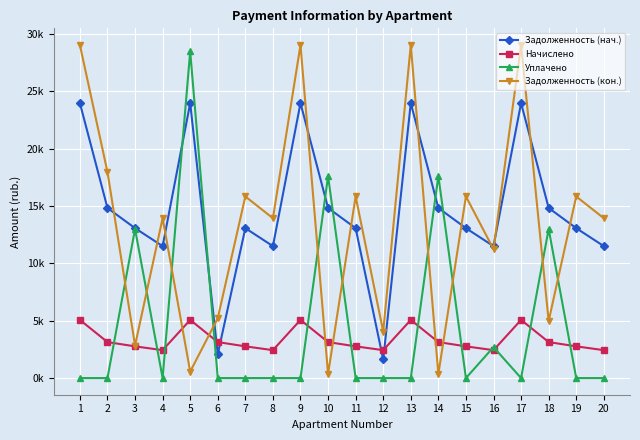

How many interior local valleys does the Начислено series have?

4